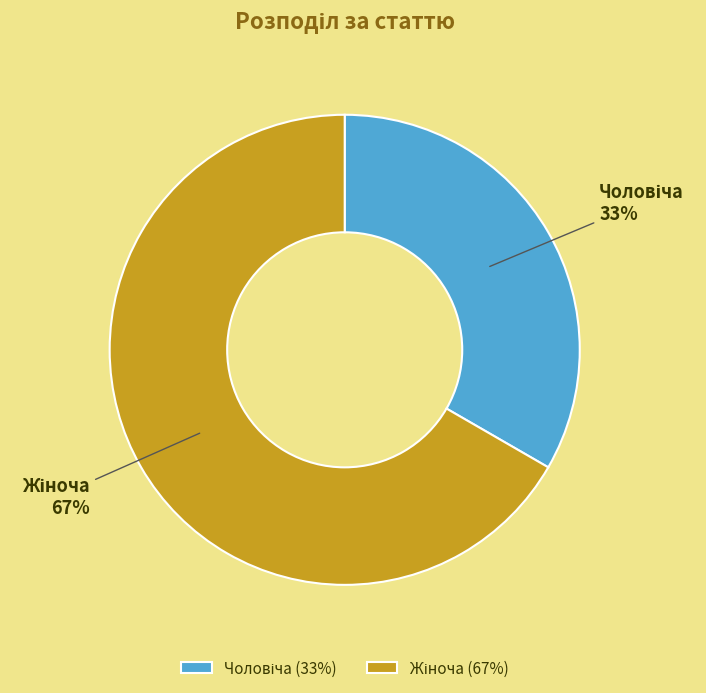

How many slices are in this pie chart?

2